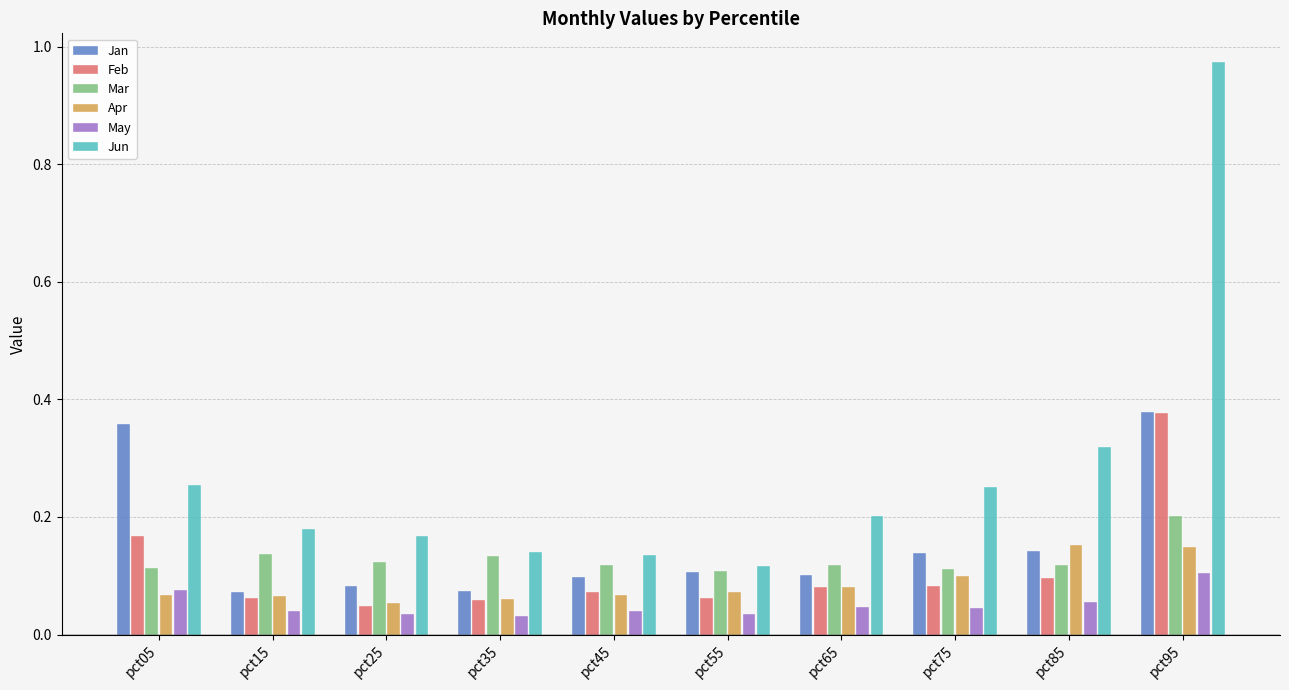

What is the sum of all Jun values?

2.7